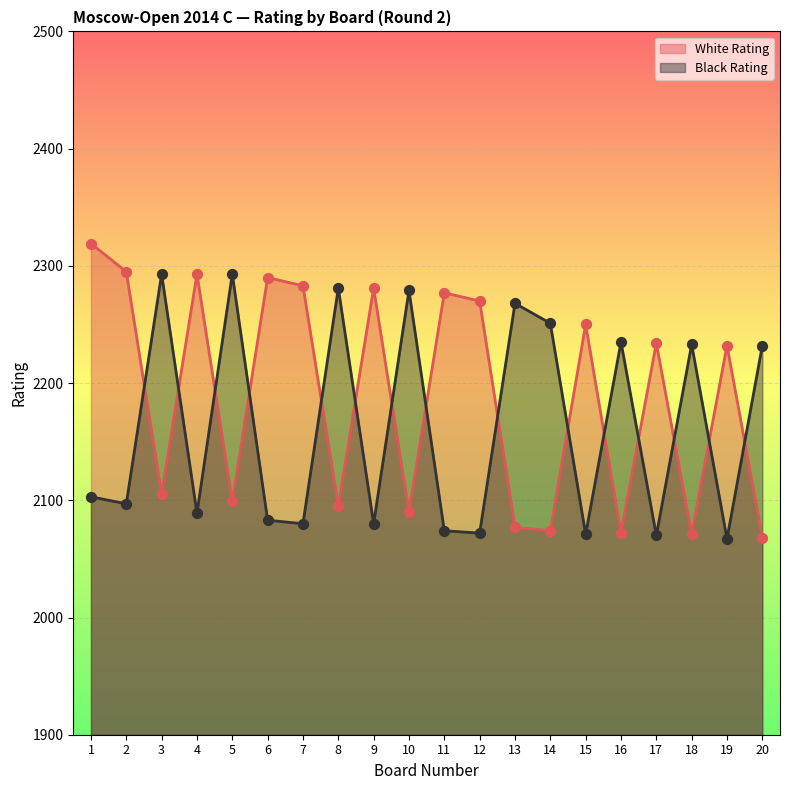

What is the total value across all series at 3?

4398